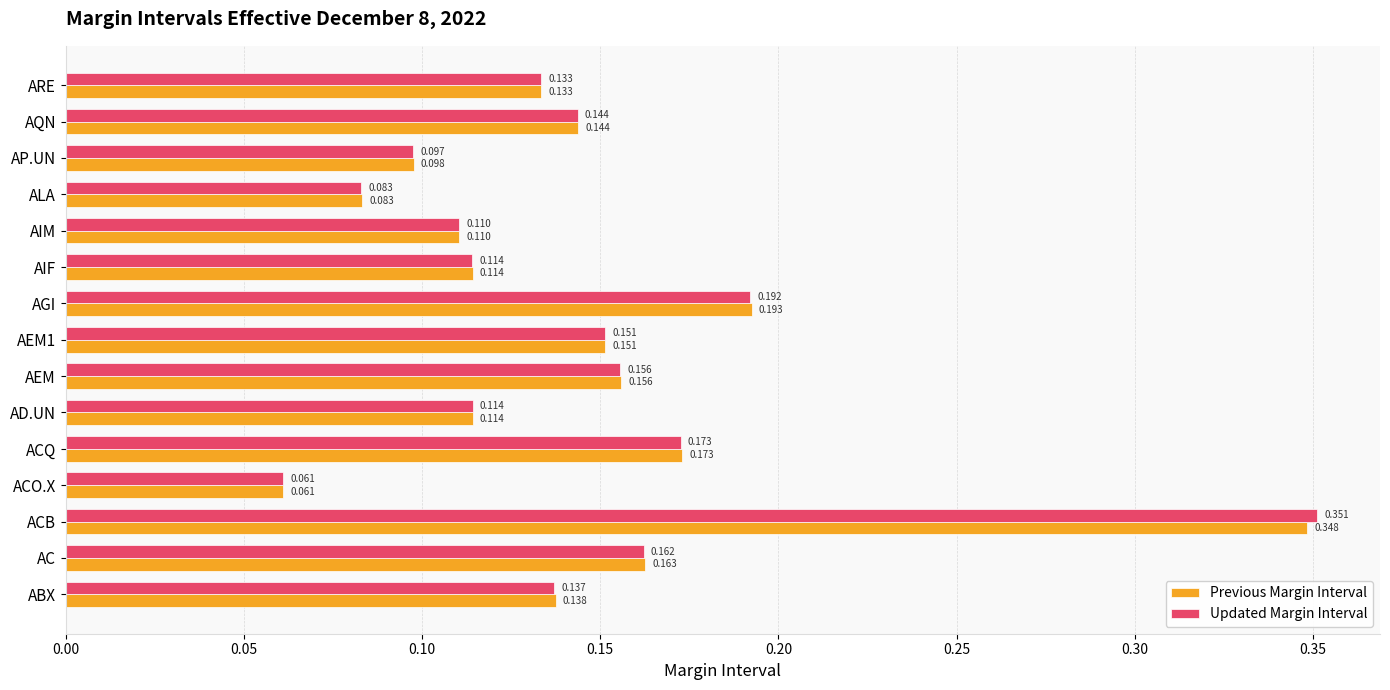

At which label is Previous Margin Interval closest to 0?

ACO.X